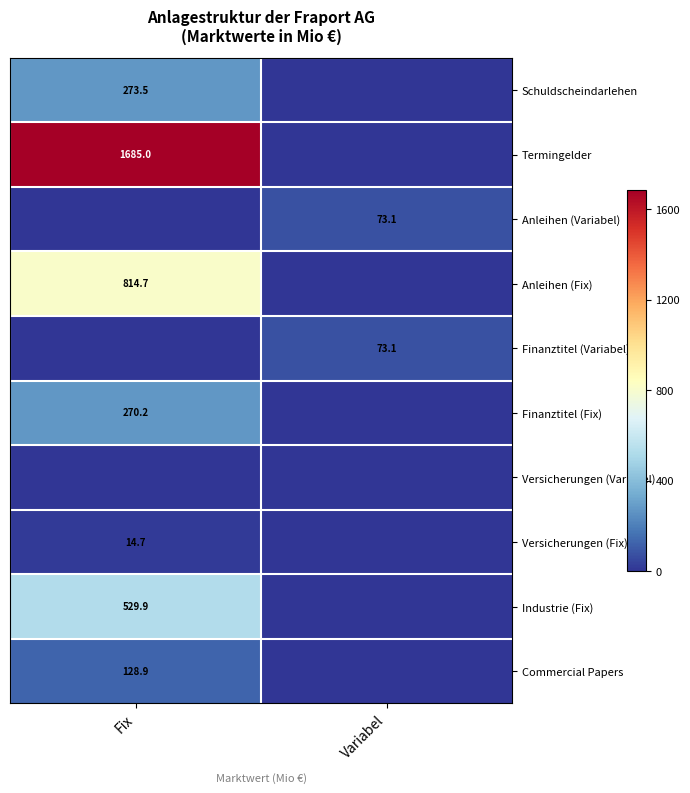

Is it true that Commercial Papers equals 188.5 at Fix?

False